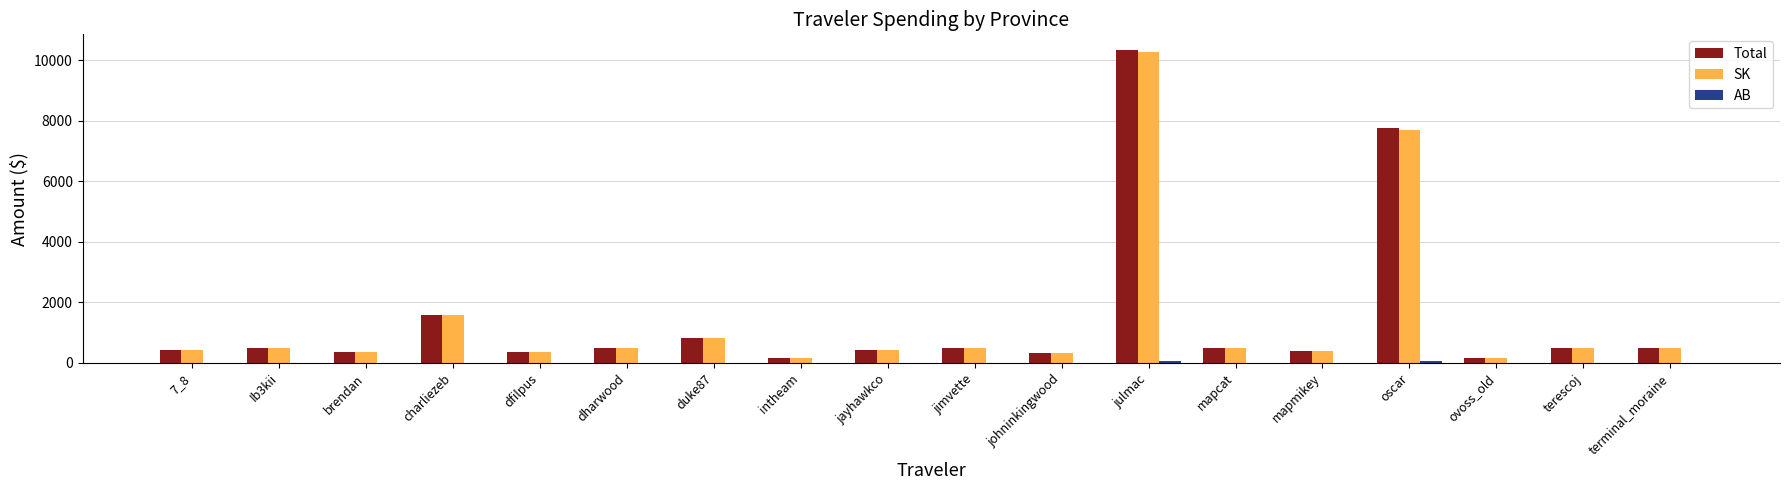

True or false: Total has a value of 478.7 at mapcat.

True